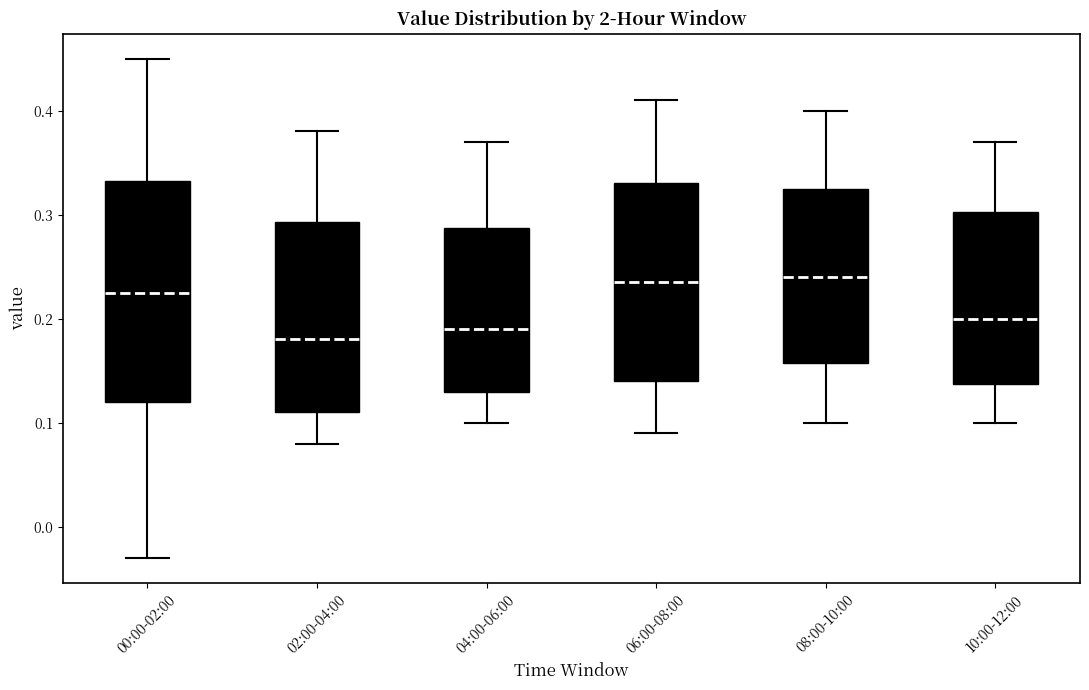

Reading left to right, transcribe this box plot: for each box, give where its median line is, the range the box spans, and where its two whiskers end, as read against the y-axis. The values are not printed on the chart, so give them approximately, as read against the axis.

00:00-02:00: median 0.23, box 0.12 to 0.33, whiskers -0.03 to 0.45
02:00-04:00: median 0.18, box 0.11 to 0.29, whiskers 0.08 to 0.38
04:00-06:00: median 0.19, box 0.13 to 0.29, whiskers 0.10 to 0.37
06:00-08:00: median 0.24, box 0.14 to 0.33, whiskers 0.09 to 0.41
08:00-10:00: median 0.24, box 0.16 to 0.33, whiskers 0.10 to 0.40
10:00-12:00: median 0.20, box 0.14 to 0.30, whiskers 0.10 to 0.37